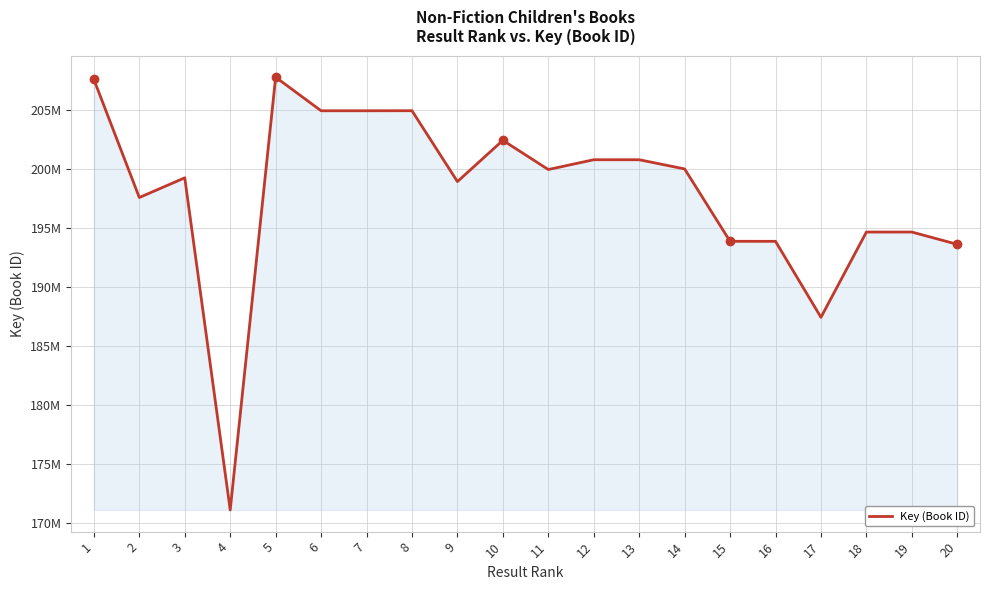

Does the chart display data point markers on the line(s)?

No